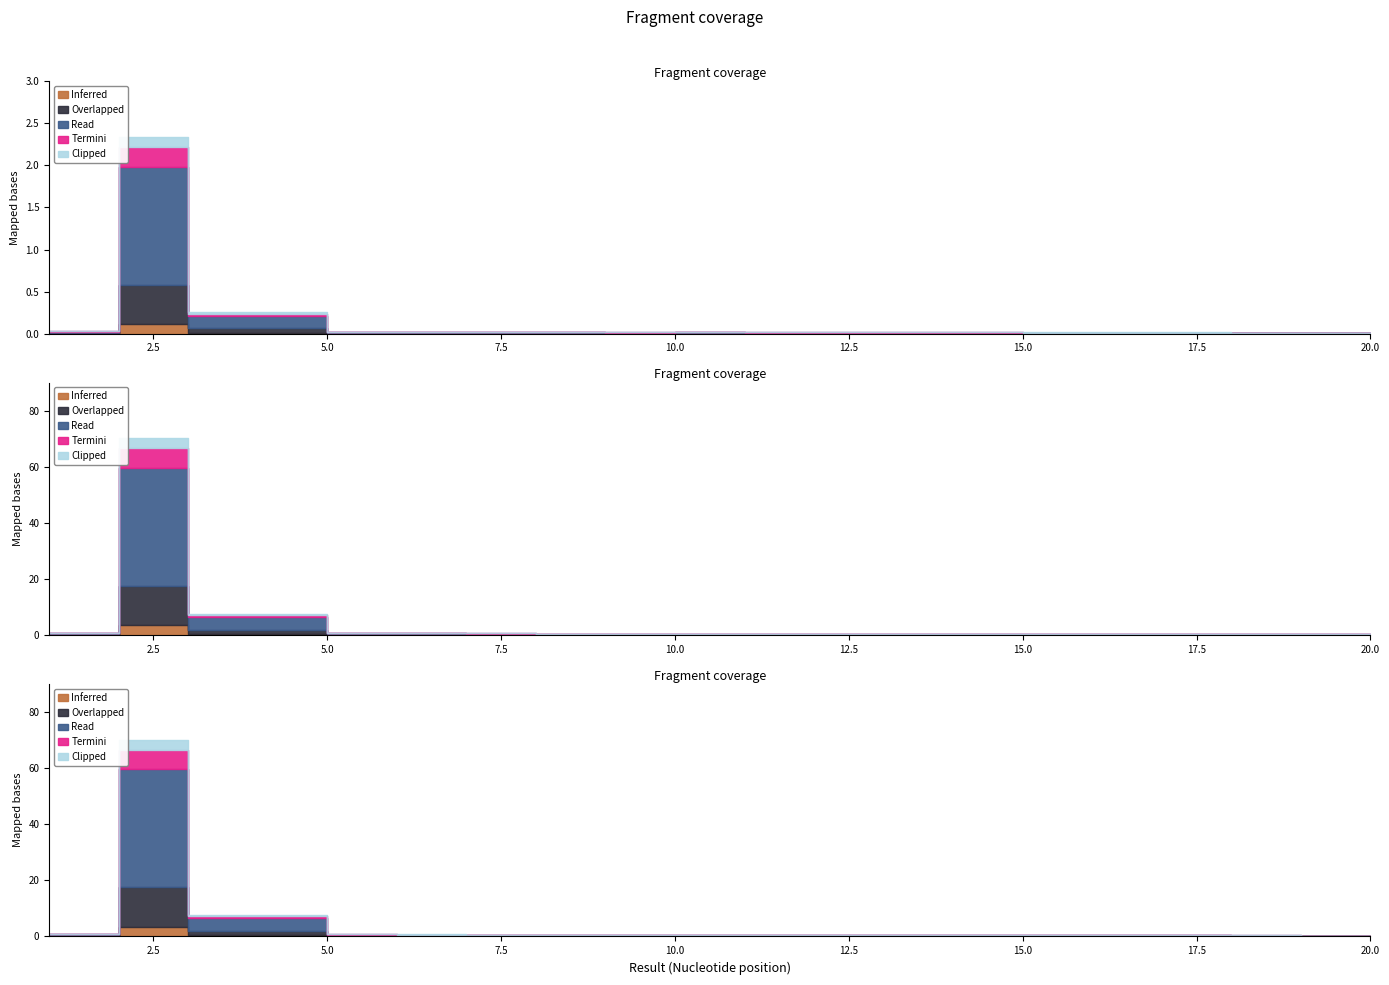

Which label corresponds to the smallest value in the chart?

20